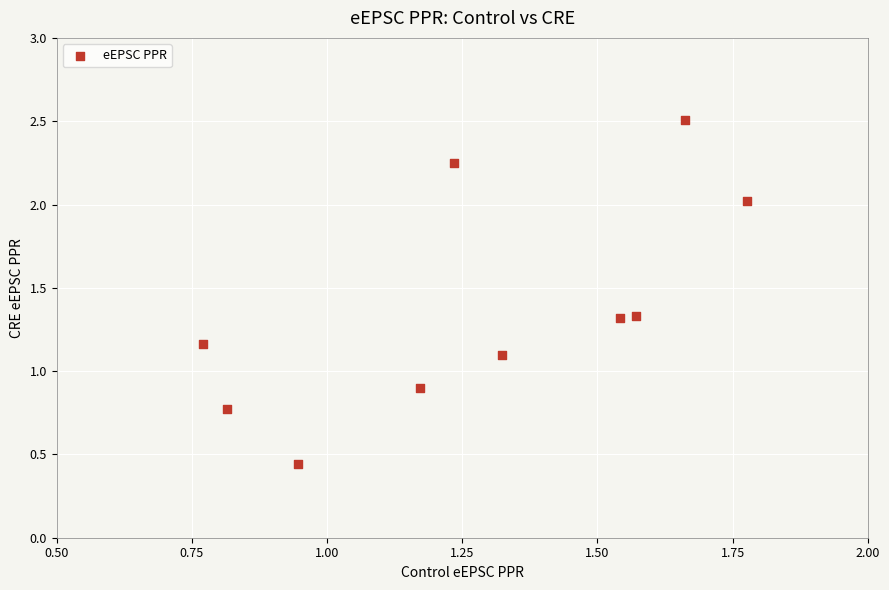

What is the range of Y values (max minus min)?

2.1